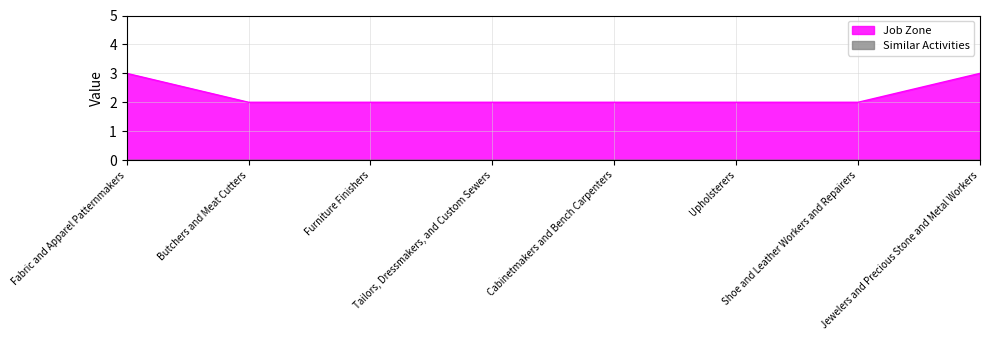

True or false: the data shows 3 at Shoe and Leather Workers and Repairers.

False